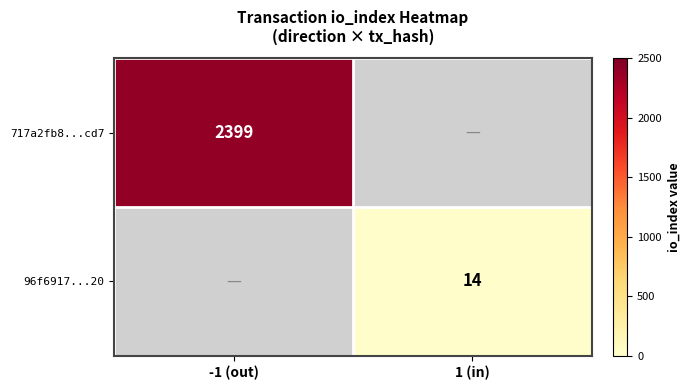

Is the value of 96f6917...20 at 1 (in) greater than the value of 717a2fb8...cd7 at -1 (out)?

No